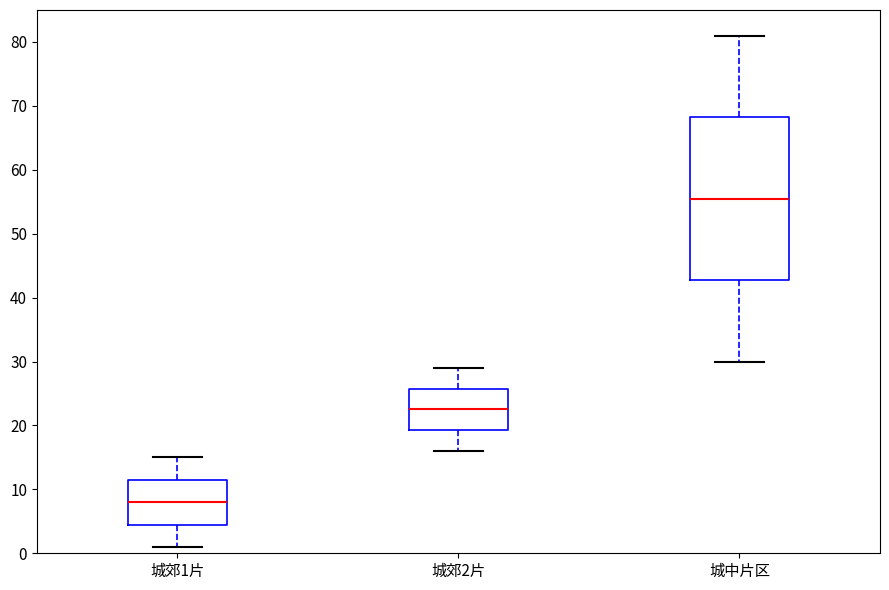

Where does the median line of the box for 城郊2片 sit on the y-axis? The values are not printed on the chart, so give them approximately, as read against the axis.

23